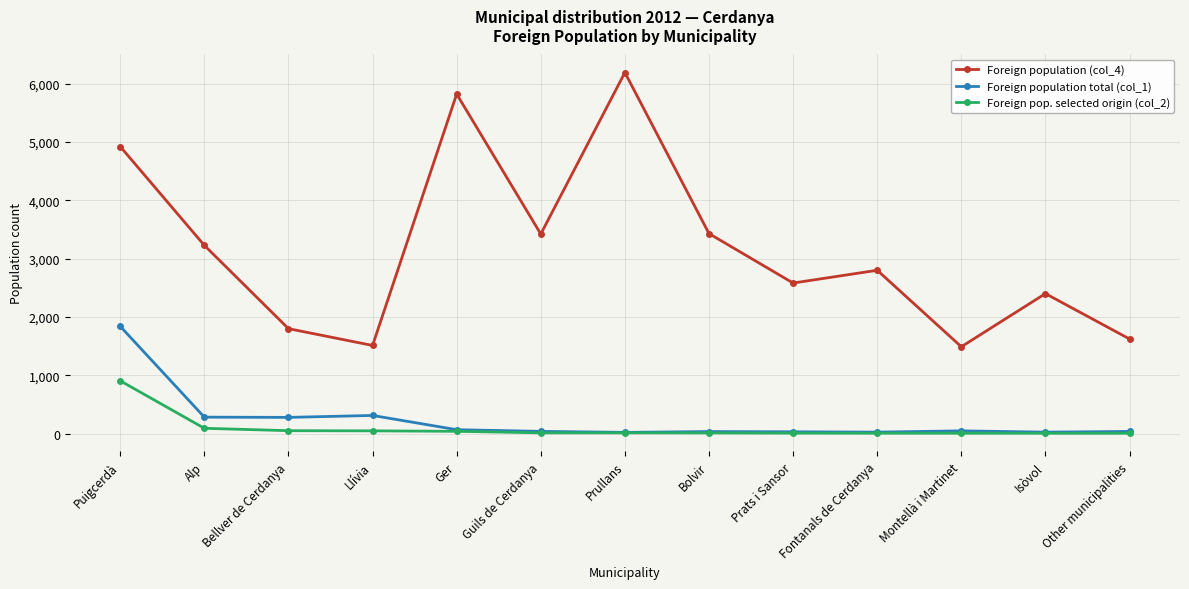

At which label does Foreign population total (col_1) reach its peak?

Puigcerdà